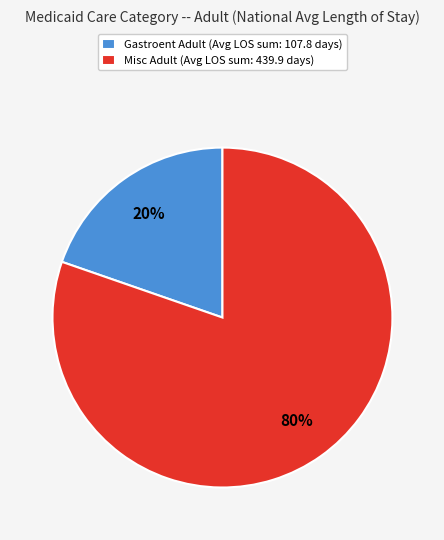

Rank the categories by value from highest to lowest.

Misc Adult (Avg LOS sum: 439.9 days), Gastroent Adult (Avg LOS sum: 107.8 days)